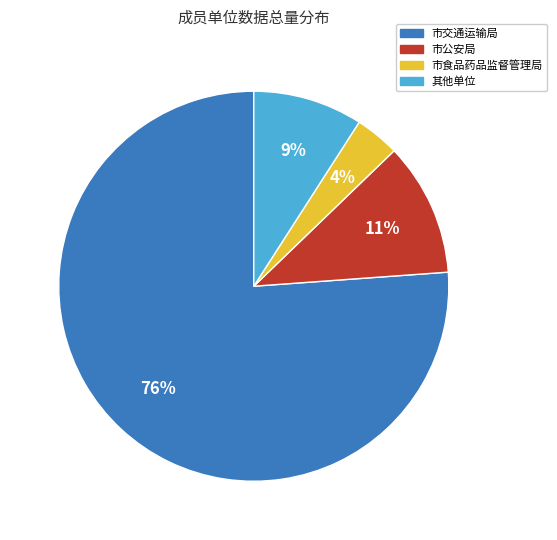

How many slices are in this pie chart?

4